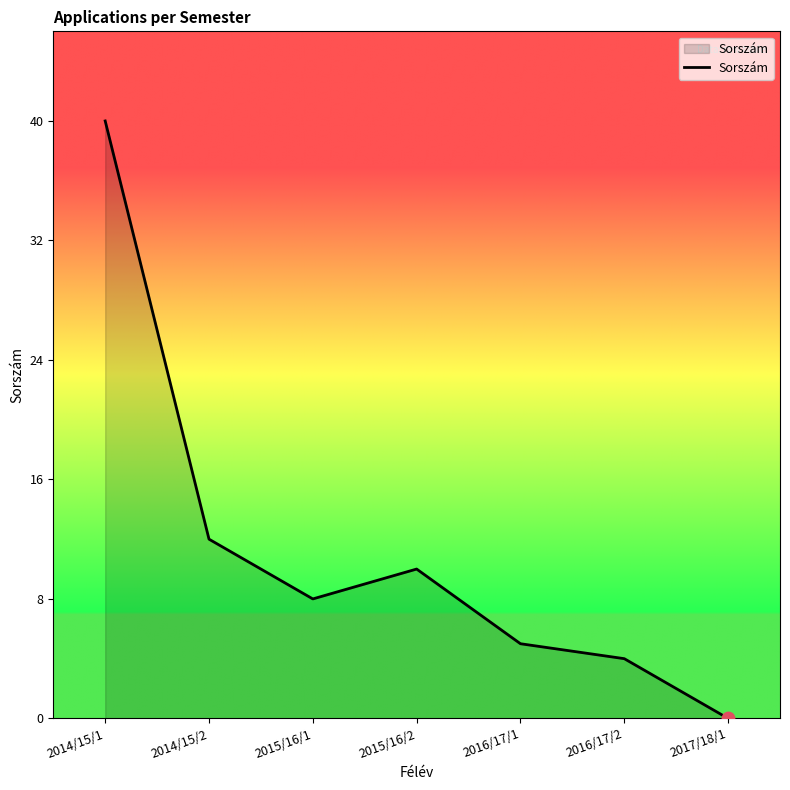

What is the change in value from 2014/15/2 to 2015/16/1?

-4